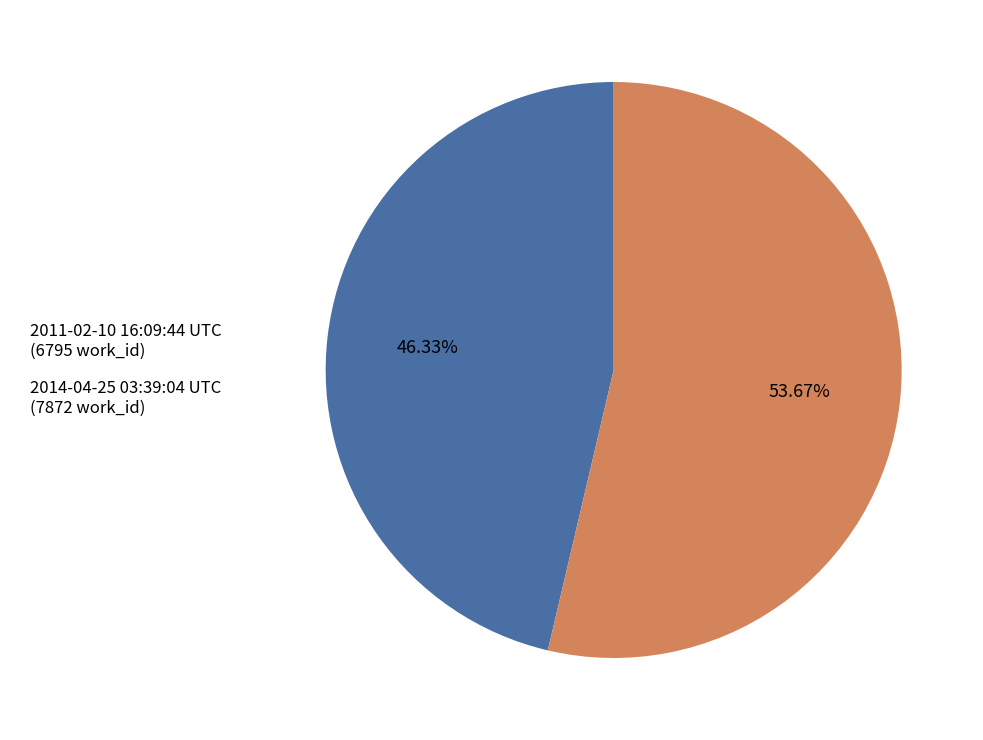

Which slice is the largest?

2014-04-25 03:39:04 UTC